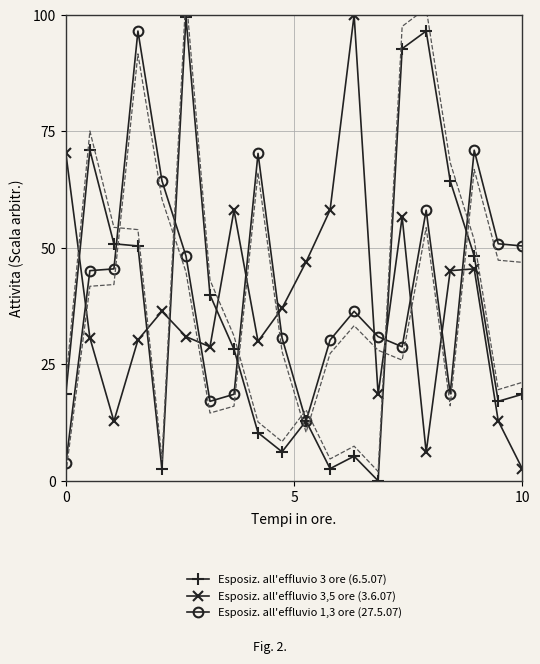

How many lines are shown in the chart?

3